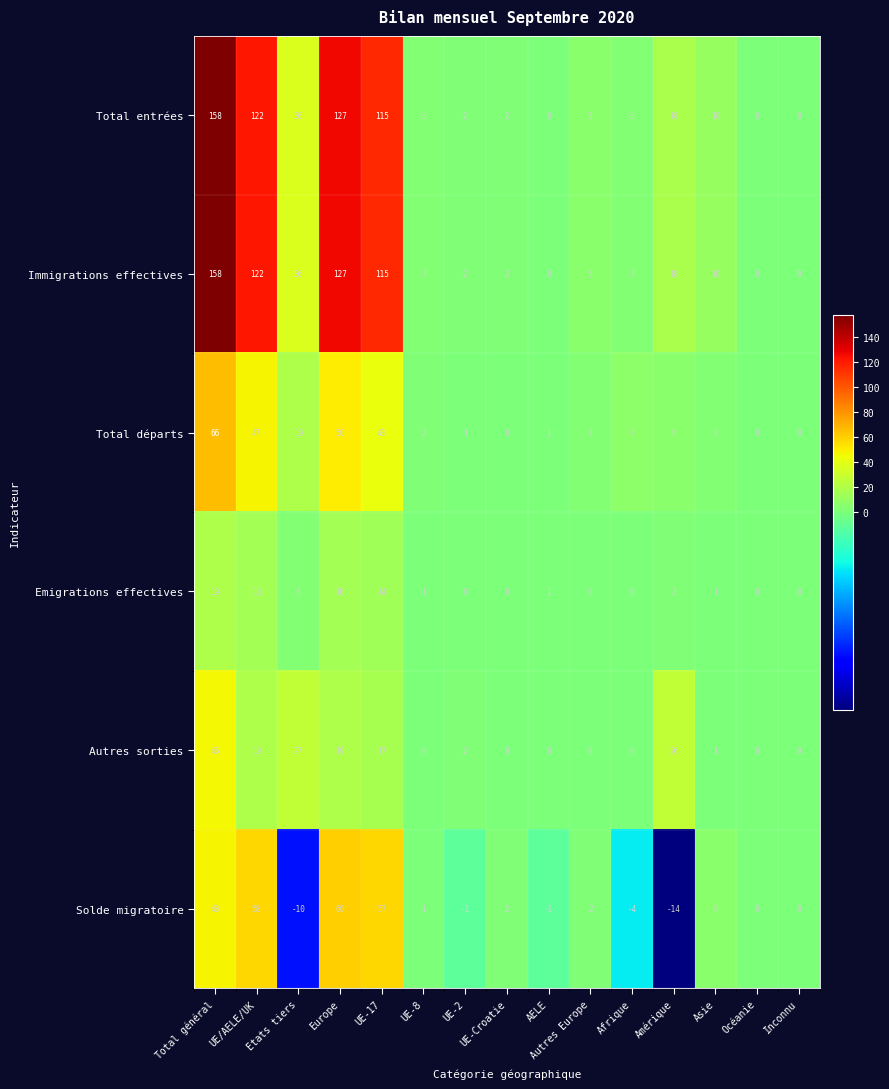

What is the spread (max minus min) of values at UE-8?

3